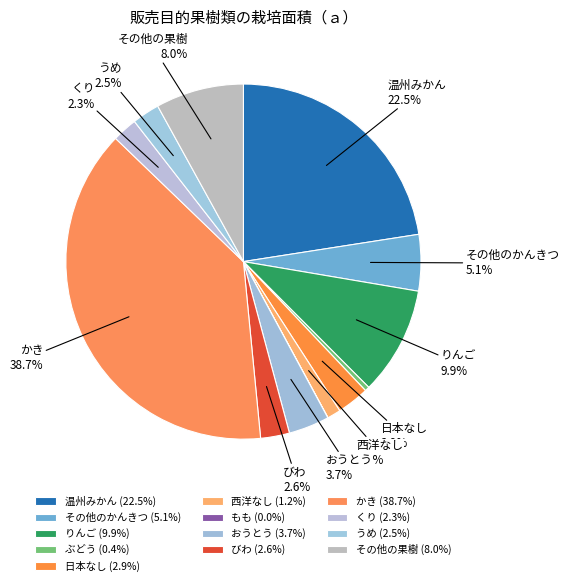

Is there a majority slice in this chart?

No